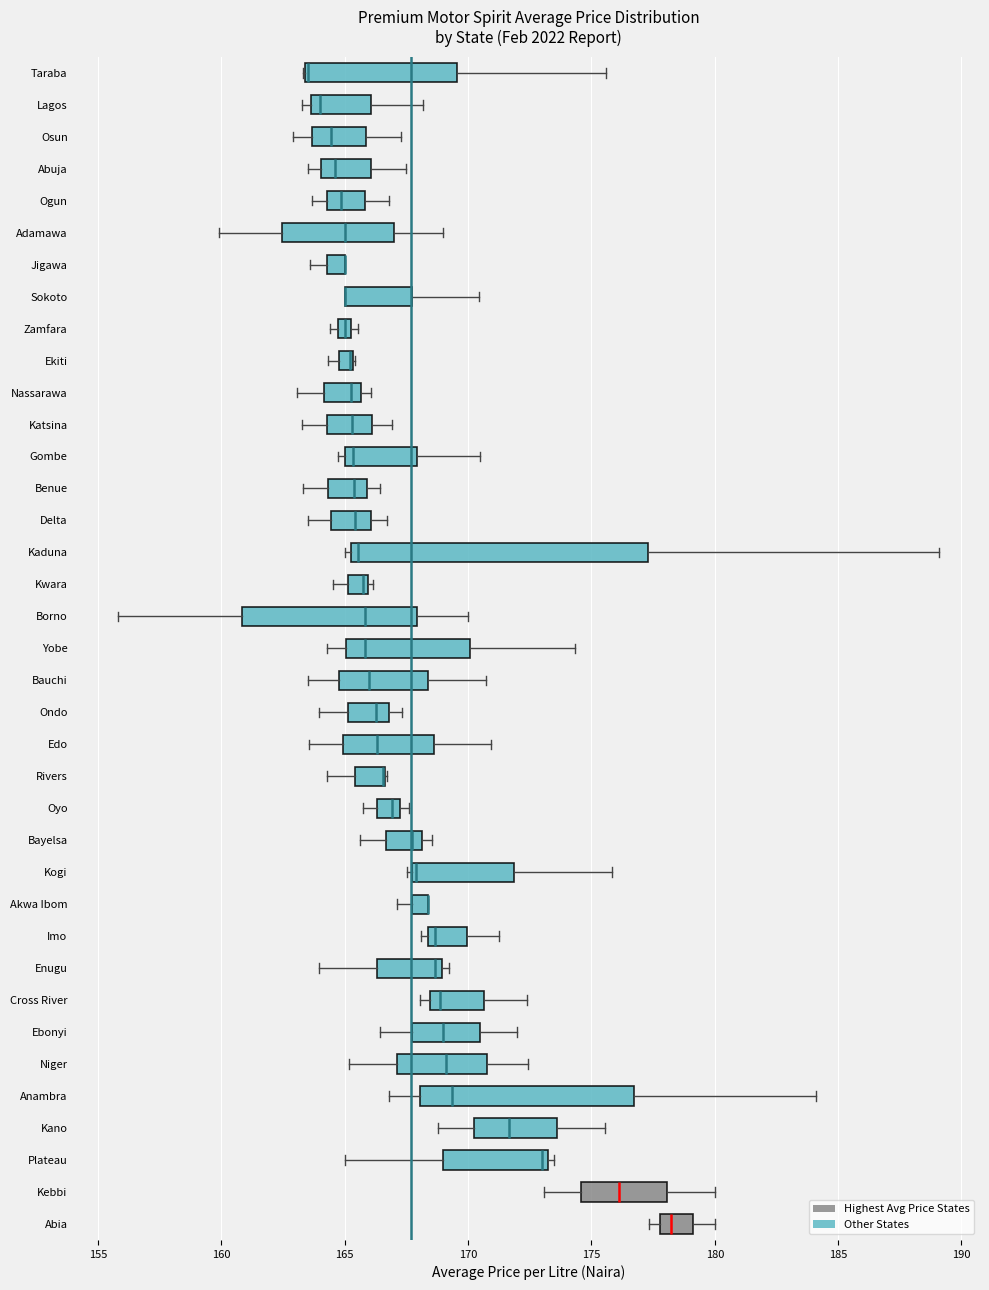

Which box is the widest, from its left edge to its right edge?

Kaduna